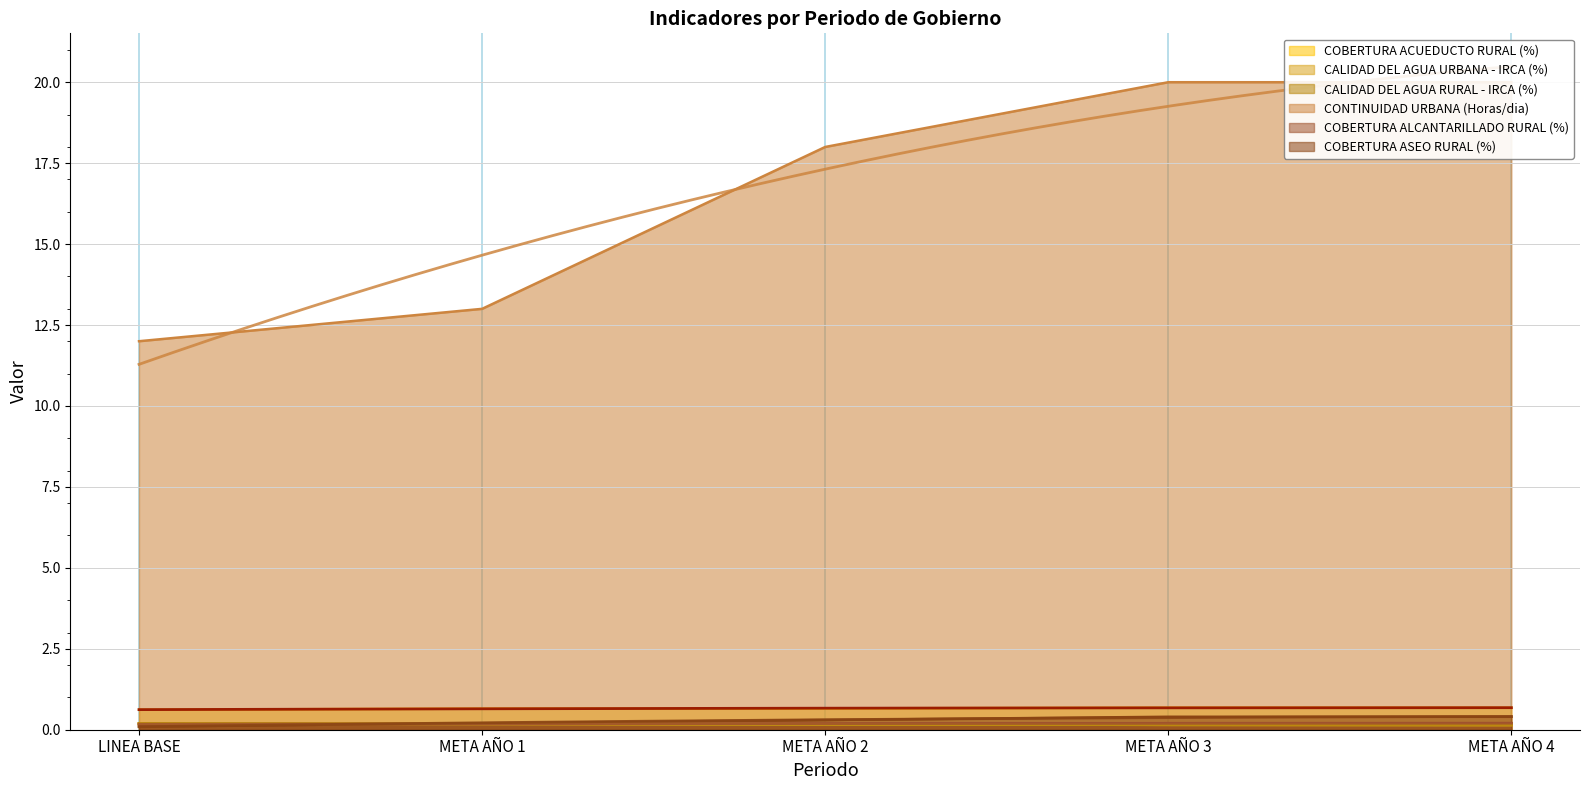

How many values in the CONTINUIDAD URBANA (Horas/dia) series are below 18?

2